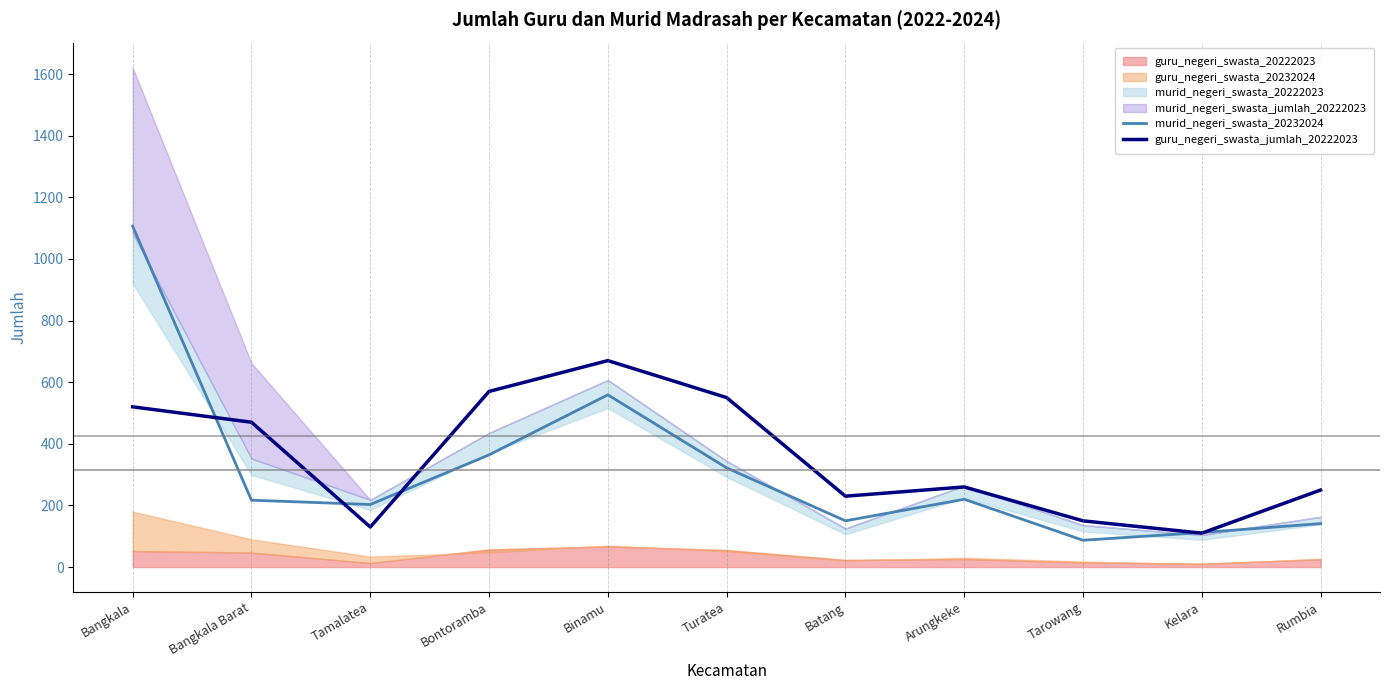

The value of guru_negeri_swasta_jumlah_20222023 at Bangkala Barat is 286. True or false?

False